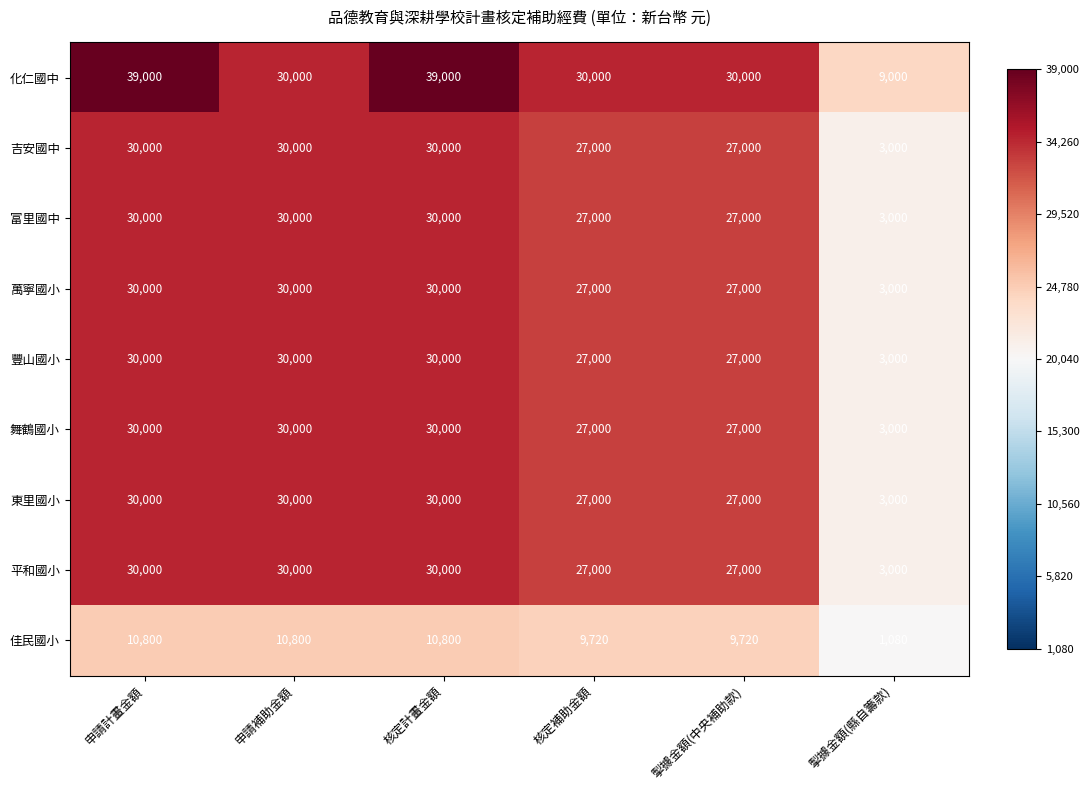

What is the approximate value of 平和國小 at 核定計畫金額, to the nearest 10?

30000